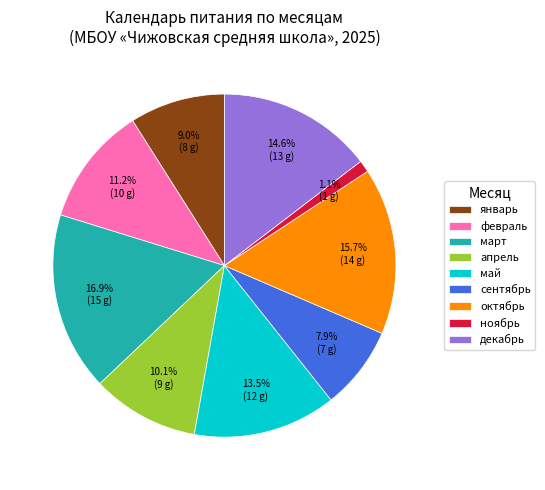

True or false: апрель accounts for 23% of the total.

False